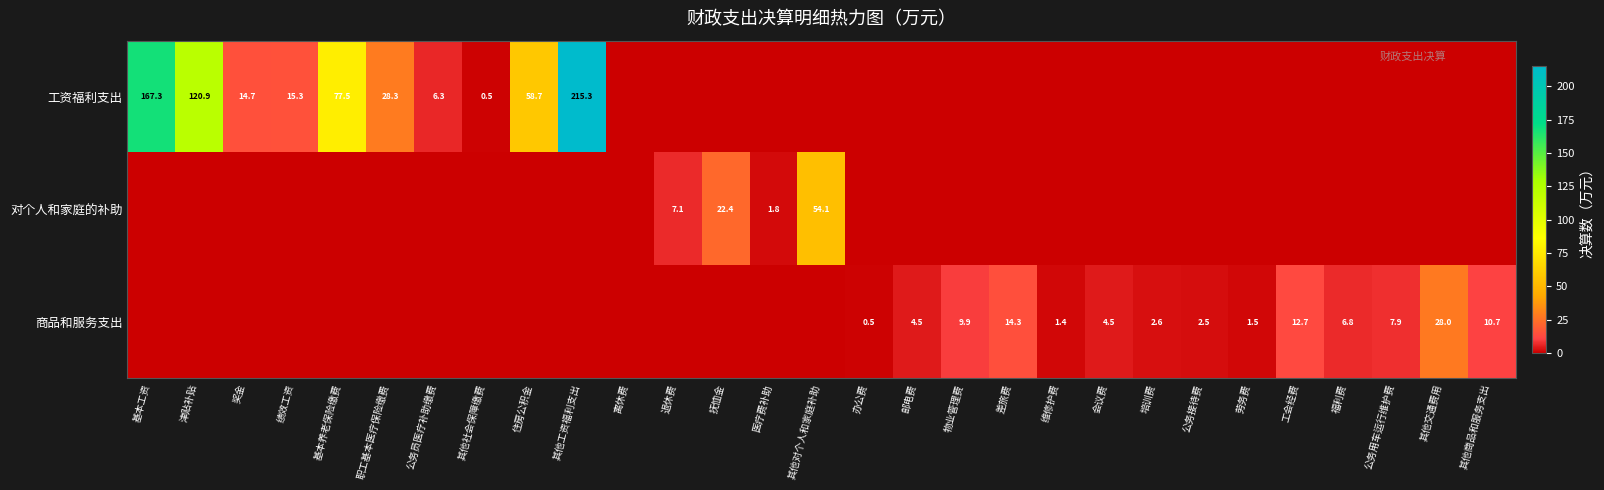

The 工资福利支出 series shows 0.5 at 其他社会保障缴费. True or false?

True